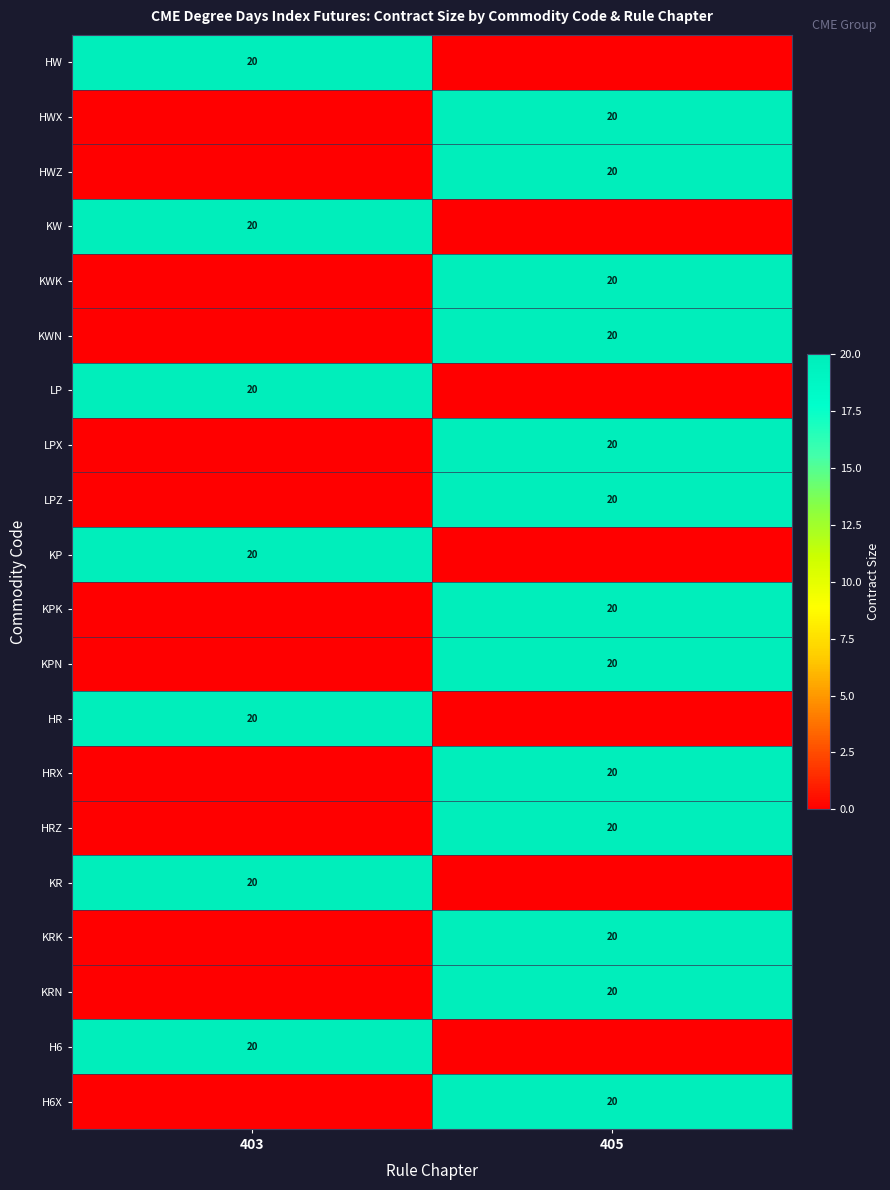

Between 405 and 403, which is larger?

403